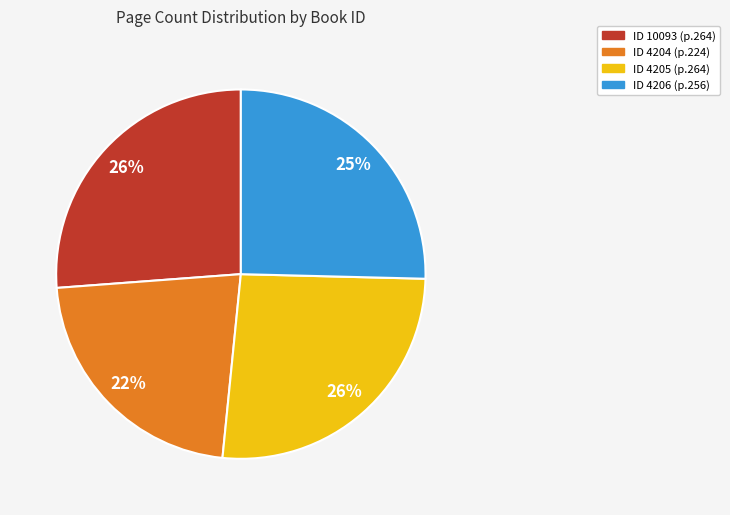

Does any single category account for the majority?

No